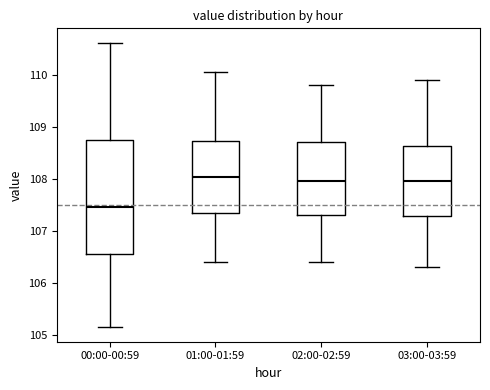

Where is the upper edge of the box for 00:00-00:59 on the y-axis? The values are not printed on the chart, so give them approximately, as read against the axis.

108.7